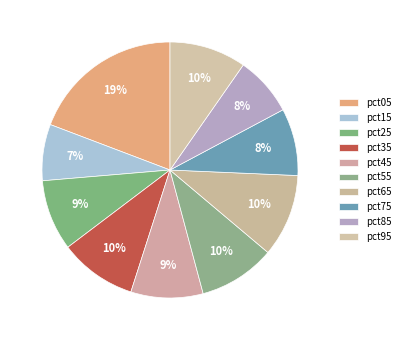

Which has a higher value, pct95 or pct55?

pct95